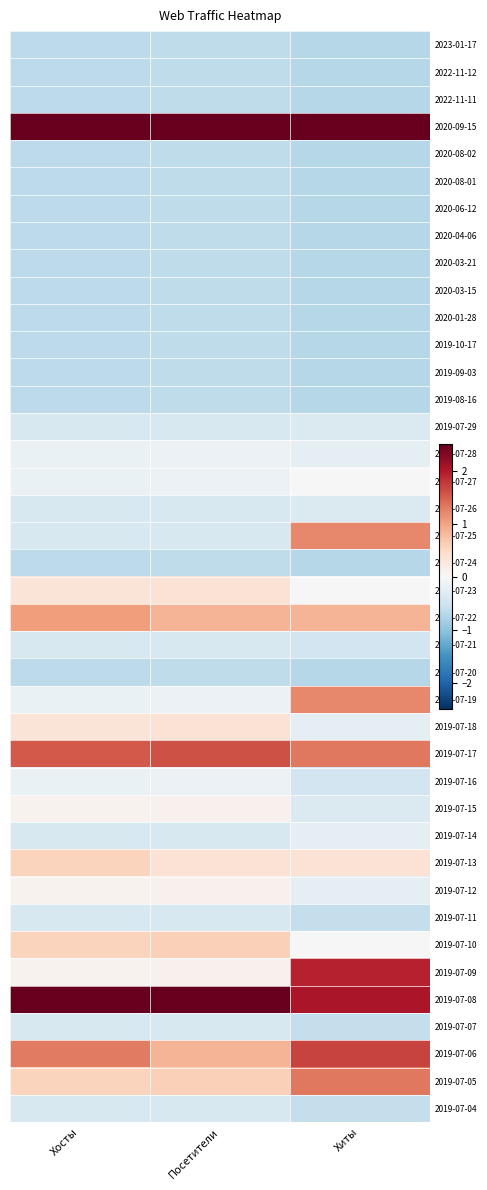

What is the greatest value displayed?

3.8